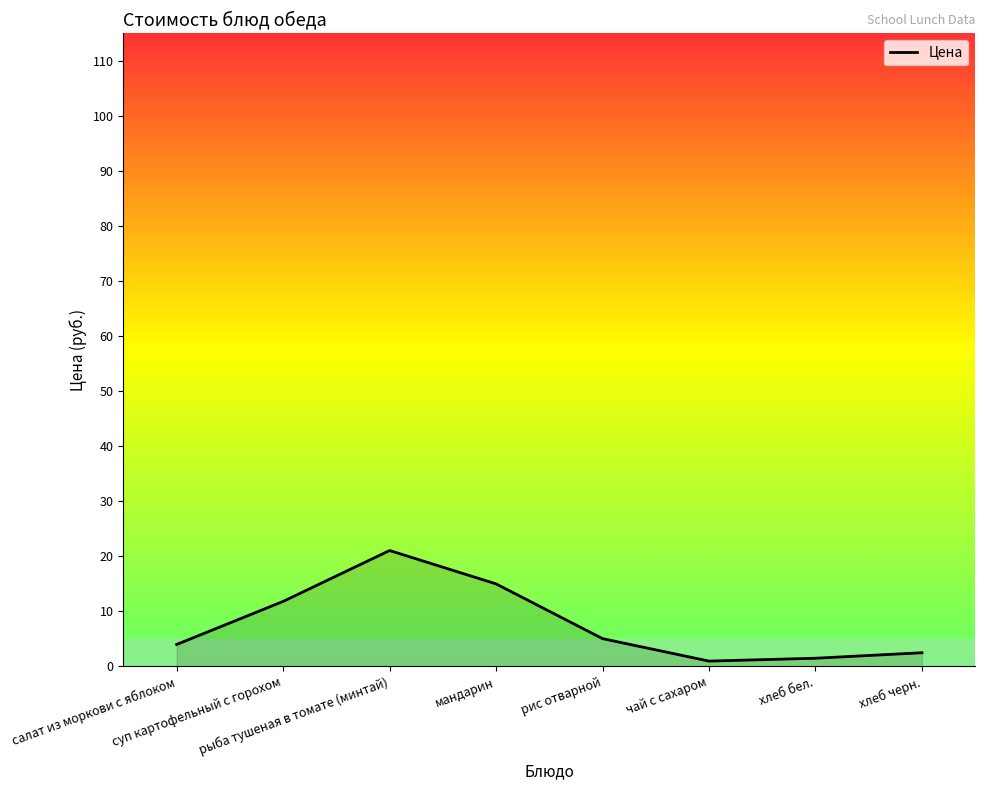

Does the chart have visible grid lines?

No